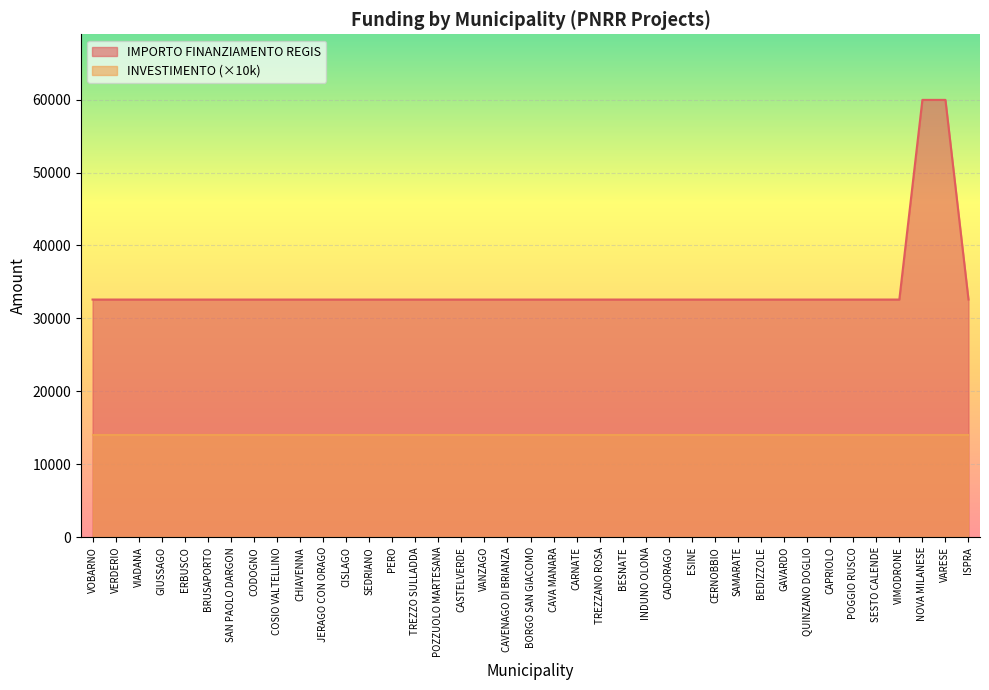

What is the average value?

33993